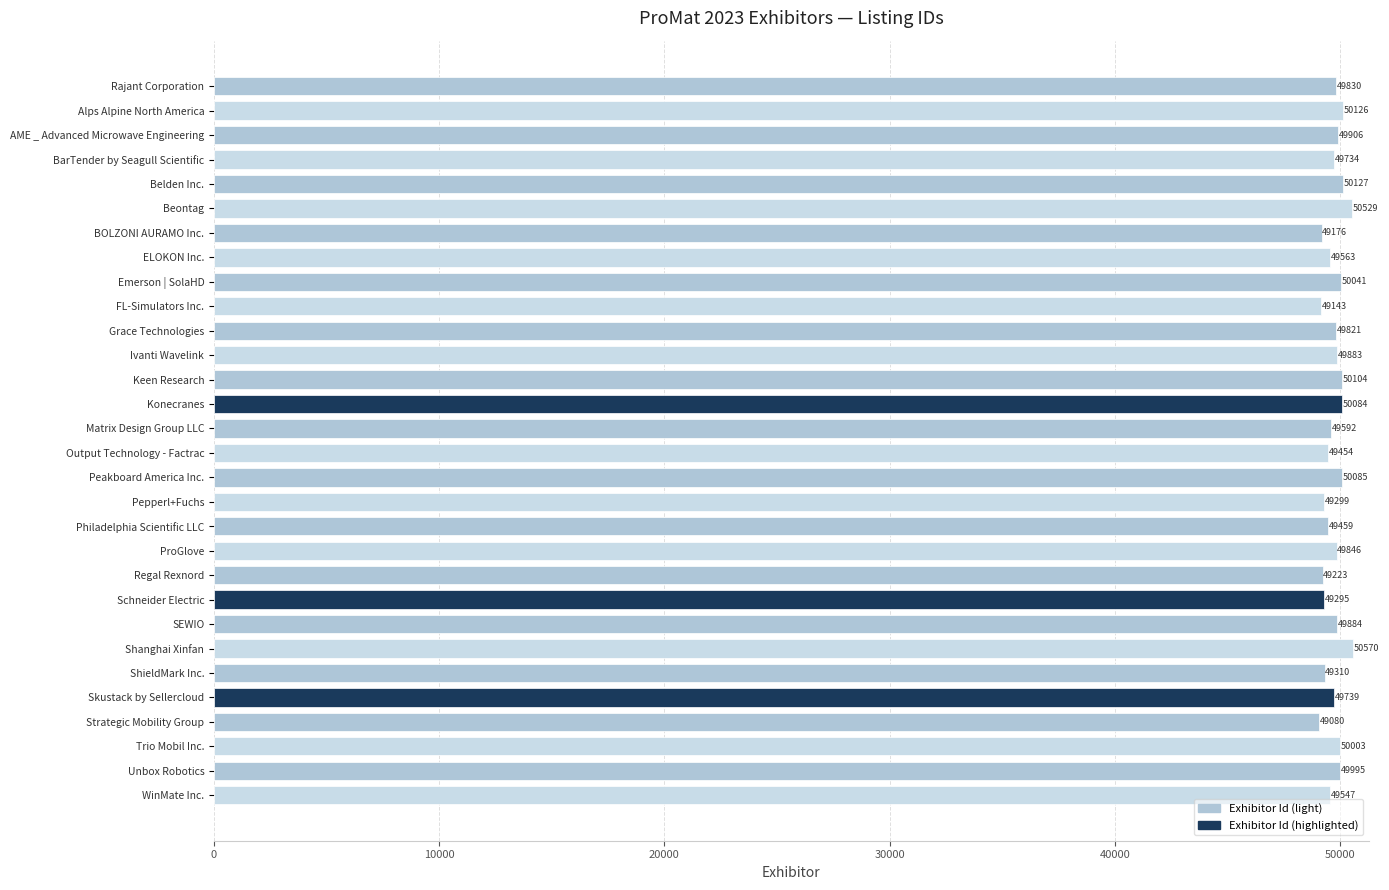

Reading bottom to top, list all the values displayed in this chart.

49547	49995	50003	49080	49739	49310	50570	49884	49295	49223	49846	49459	49299	50085	49454	49592	50084	50104	49883	49821	49143	50041	49563	49176	50529	50127	49734	49906	50126	49830